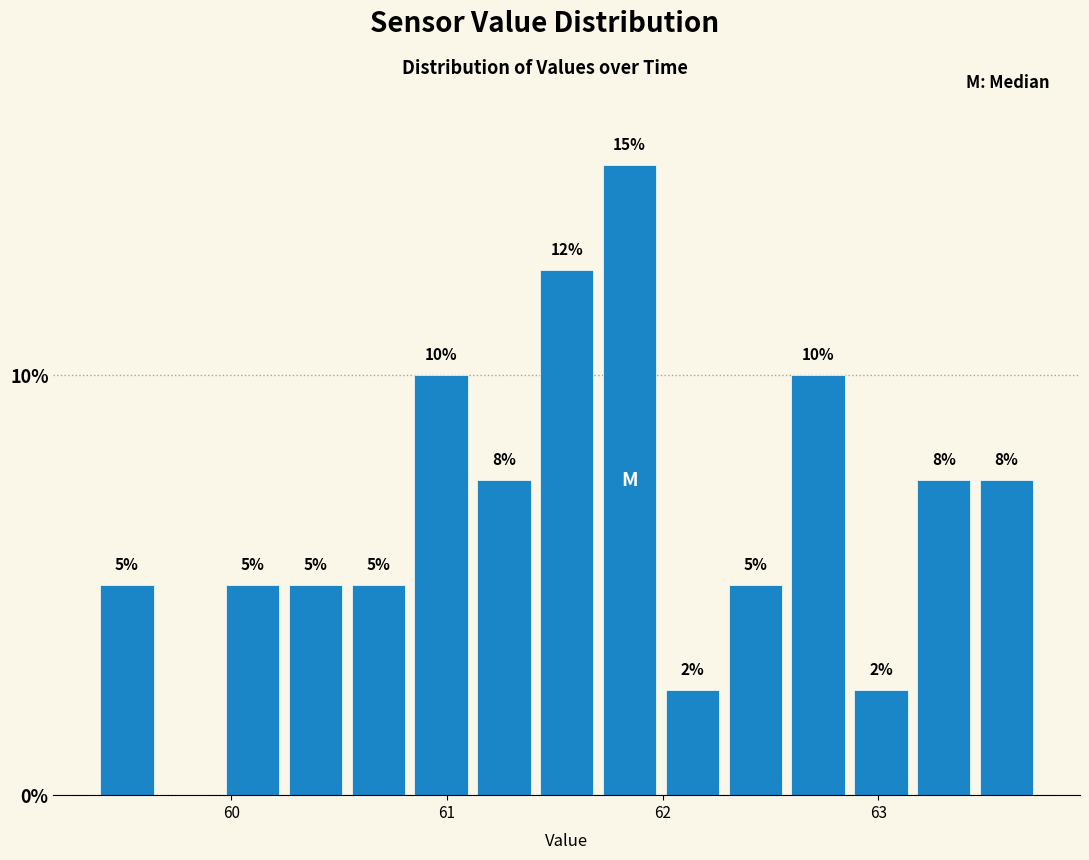

Read against the x-axis, roughly where is the centre of the tallest bar?

61.8